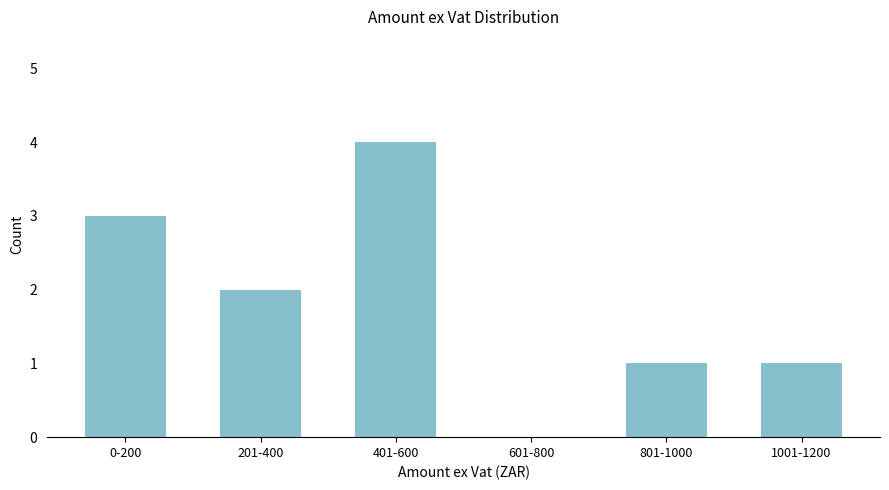

Reading left to right, transcribe all the data shown in this chart.

0-200=3	201-400=2	401-600=4	601-800=0	801-1000=1	1001-1200=1